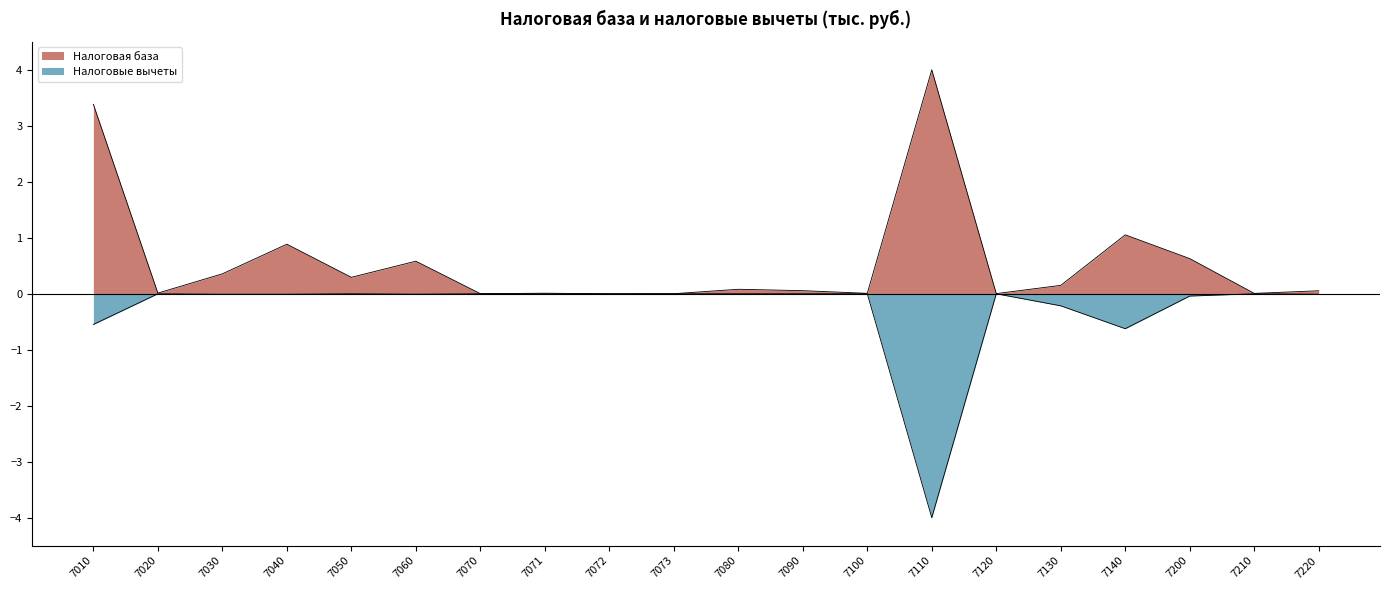

True or false: Налоговые вычеты and Налоговая база intersect in this chart.

False